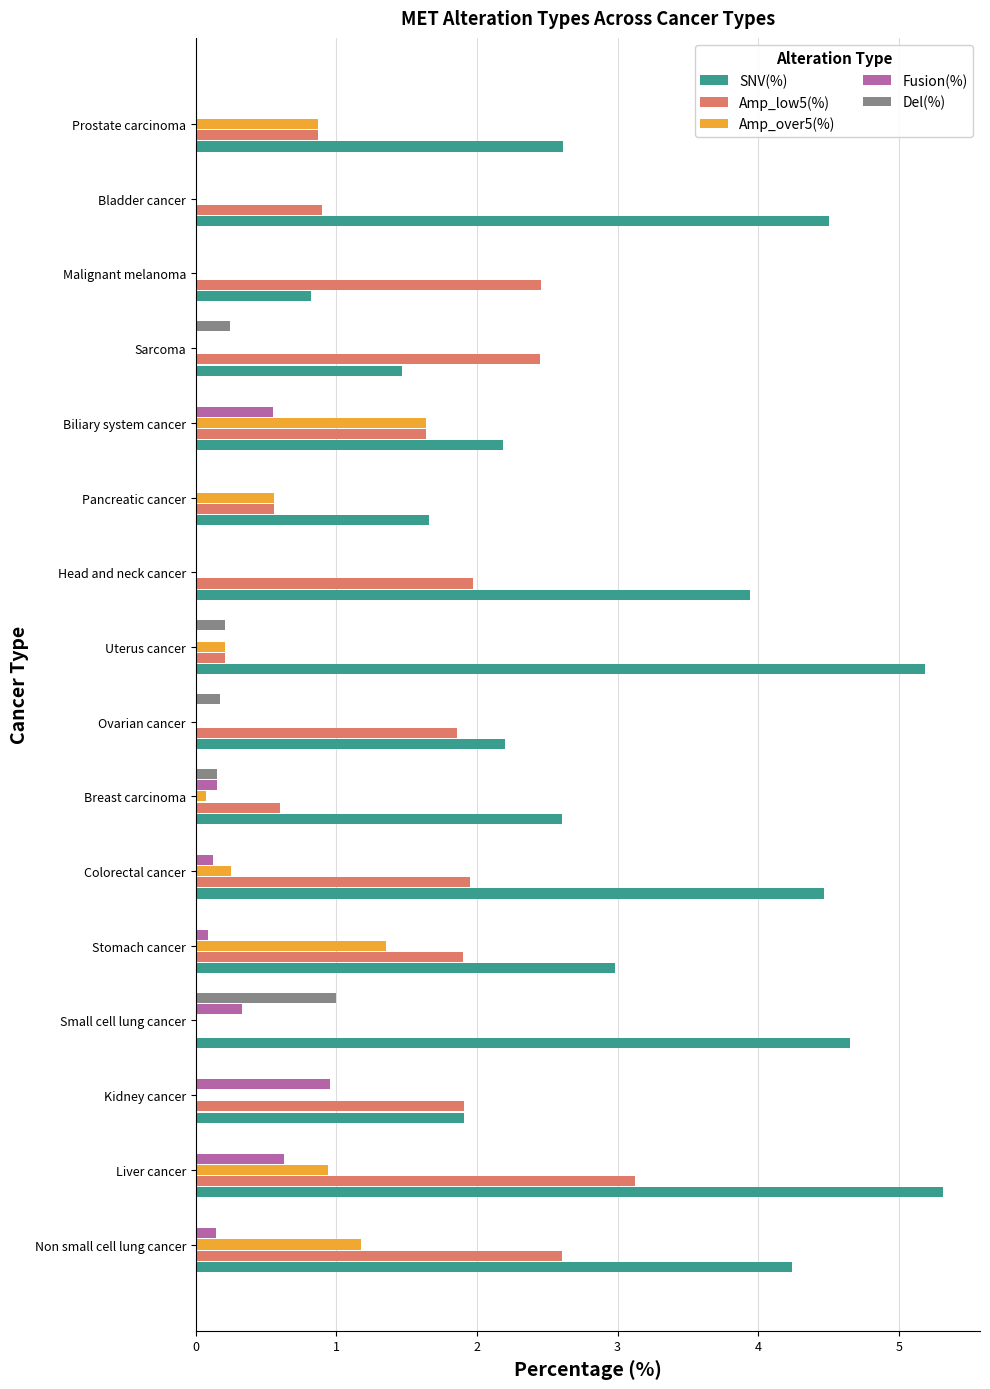

How many data points does each series have?

16